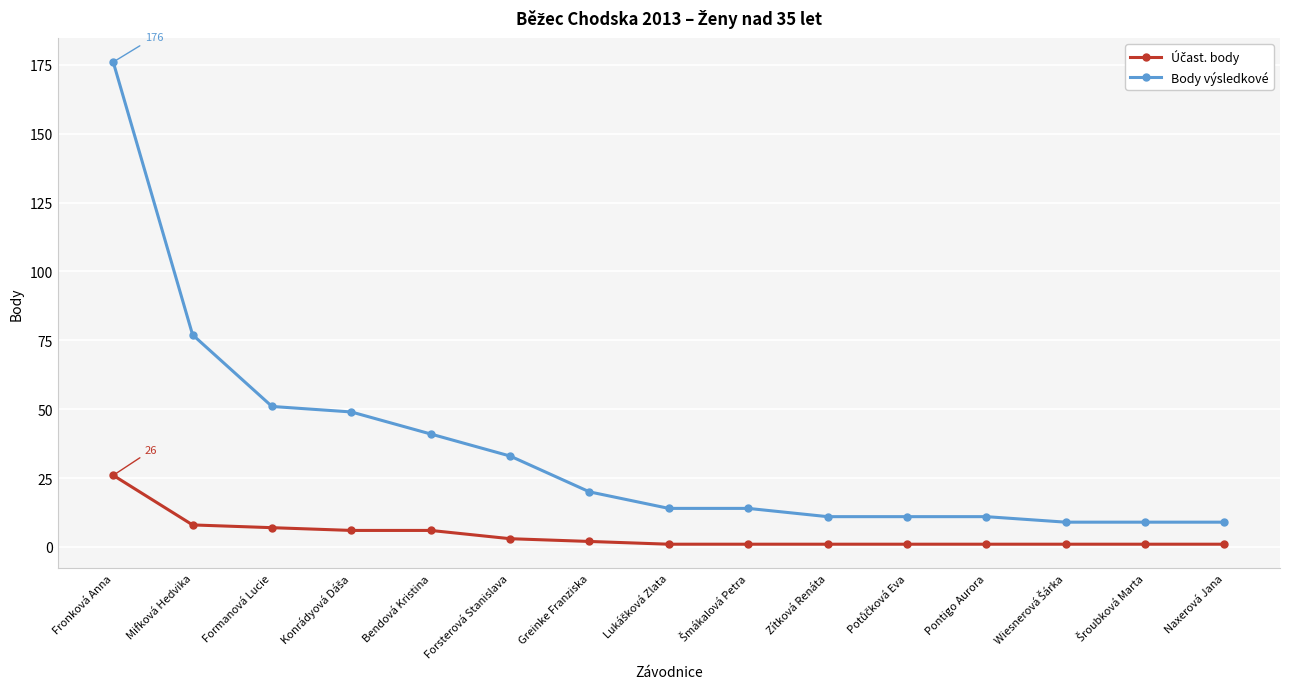

True or false: Body výsledkové has more than 2 points higher than both neighbors.

False